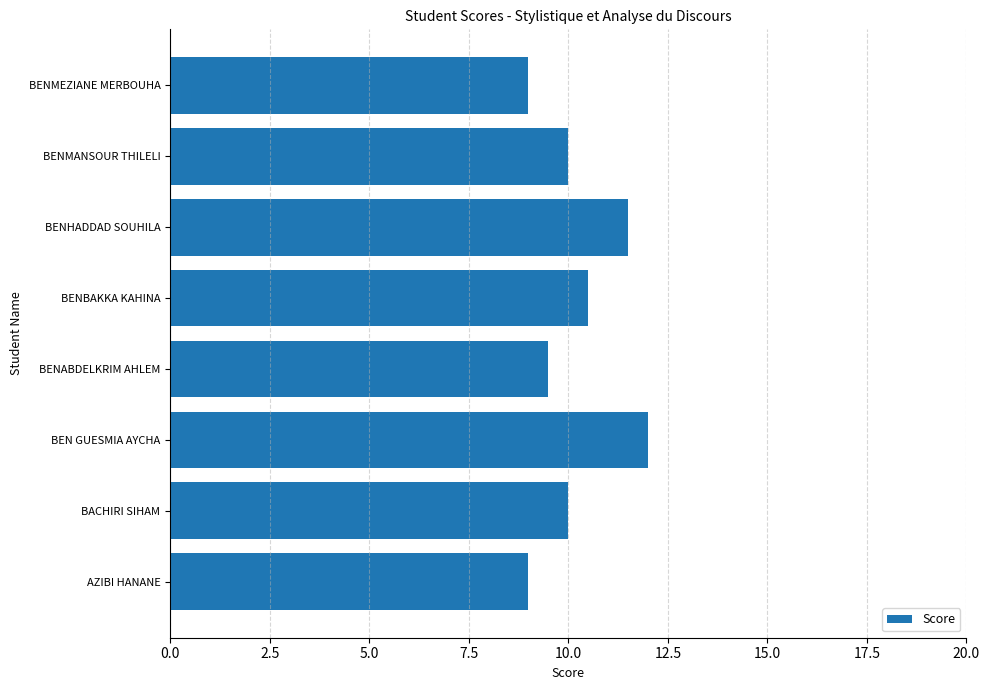

What is the maximum value shown in the chart?

12.0